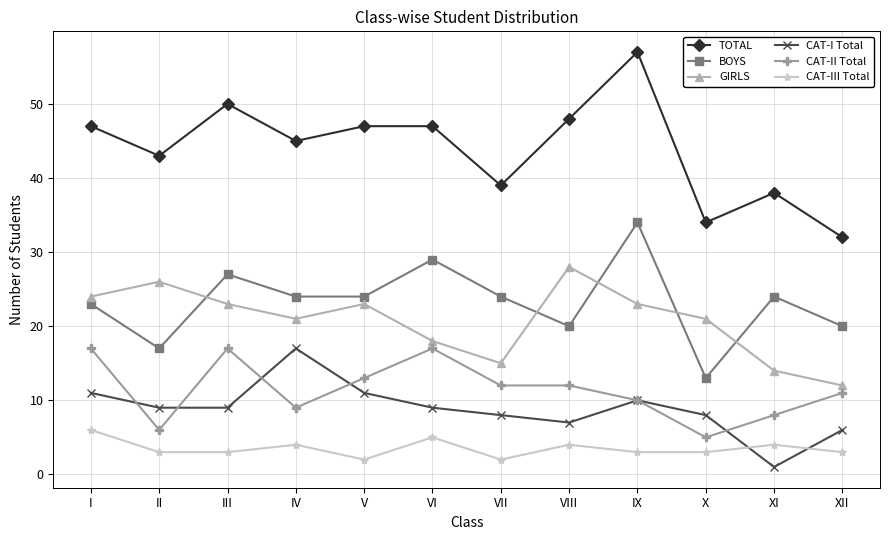

What is the difference between the CAT-II Total values at IV and V?

4